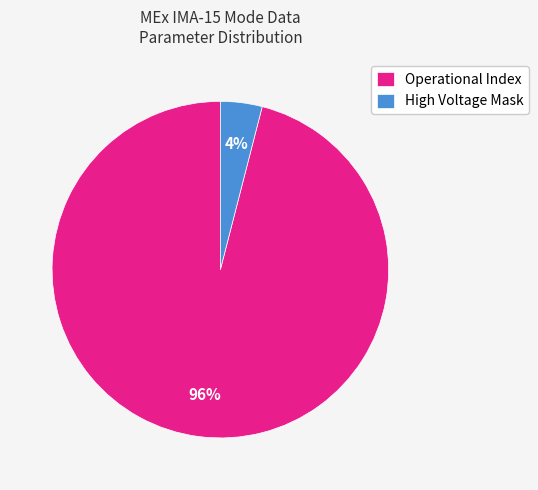

Do High Voltage Mask and Operational Index together represent more than half of the pie?

Yes